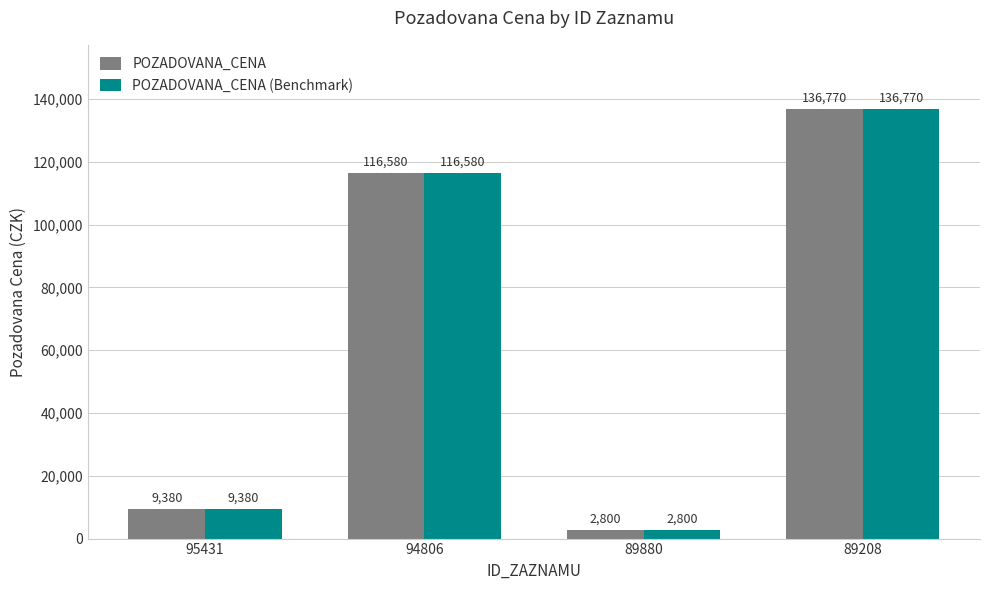

How many series are shown in this chart?

2